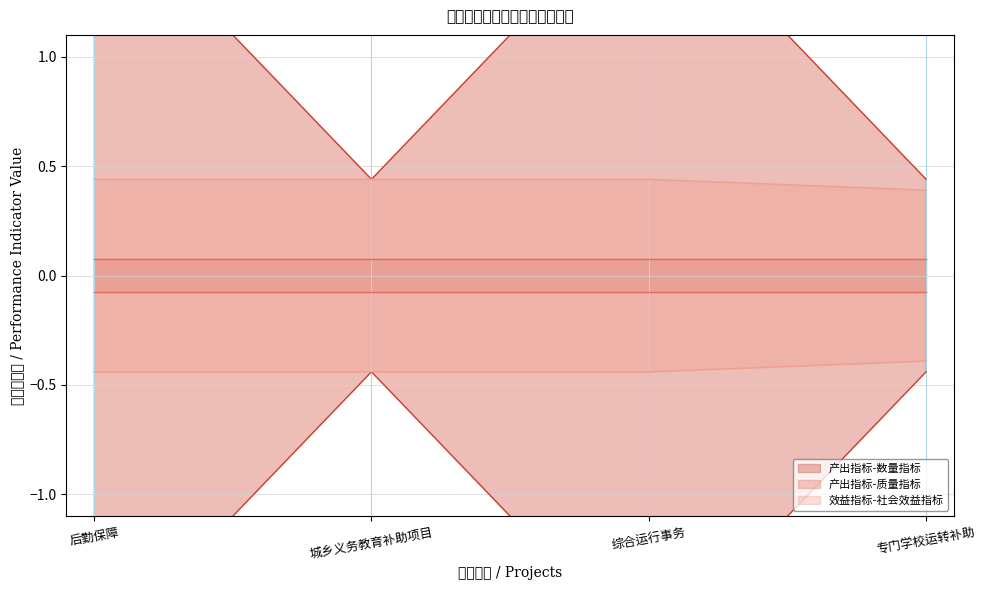

What is the total value across all series at 专门学校运转补助?

0.8